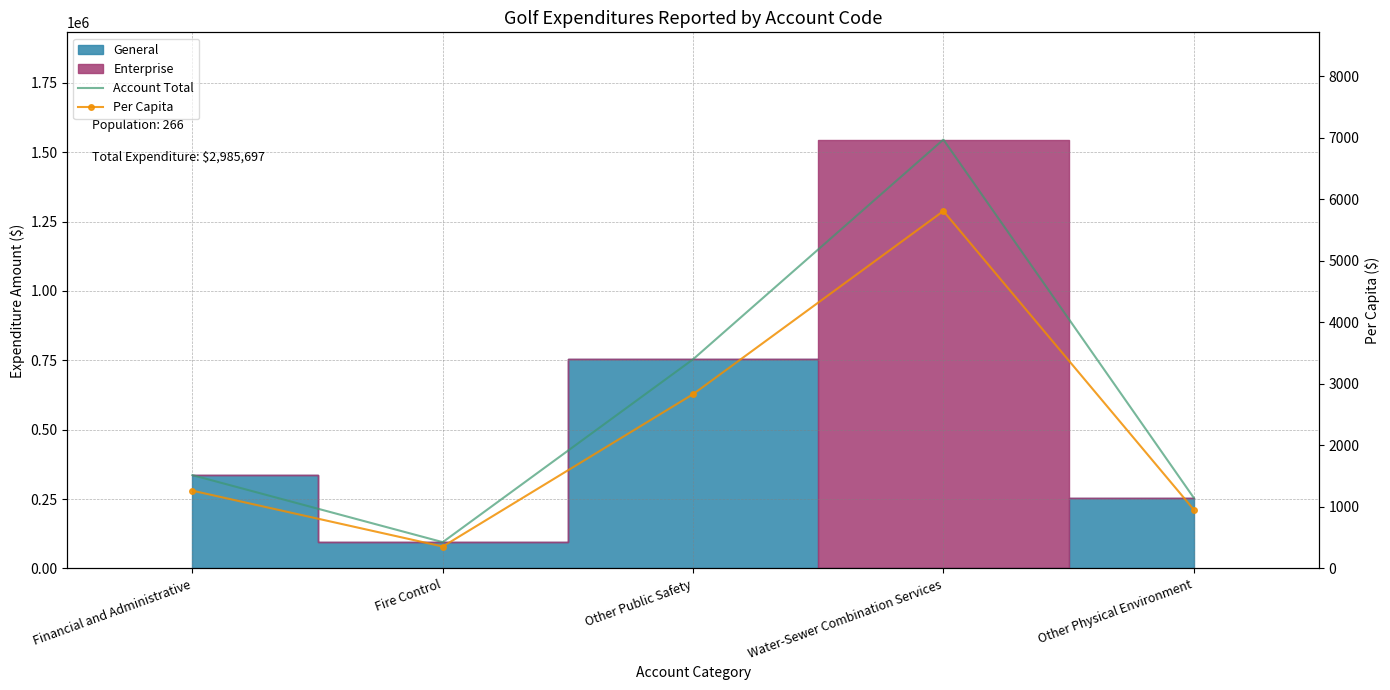

What is the sum of all Account Total values?

2985697.0